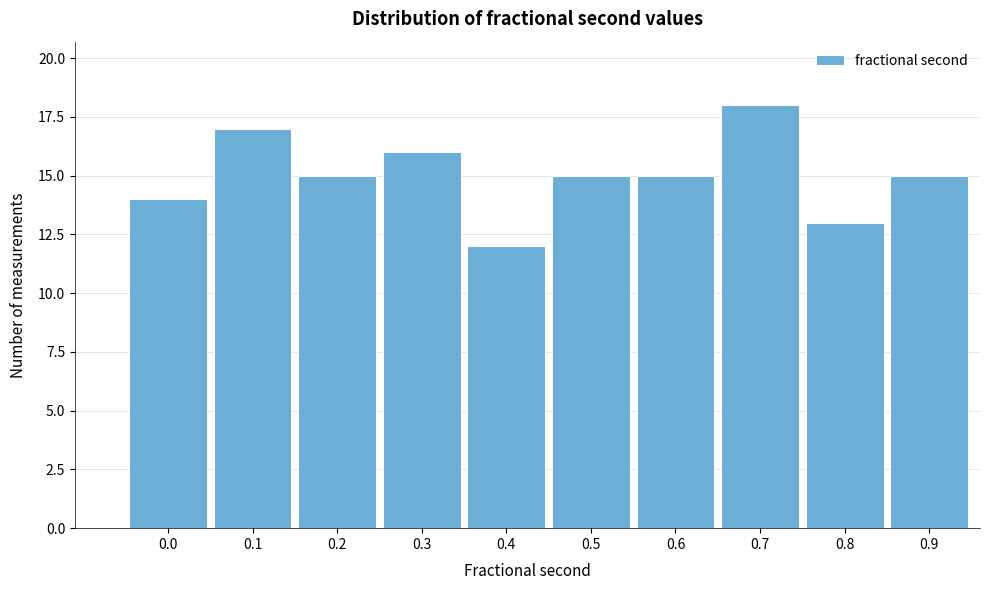

Reading left to right, list all the values displayed in this chart.

0.0=14	0.1=17	0.2=15	0.3=16	0.4=12	0.5=15	0.6=15	0.7=18	0.8=13	0.9=15